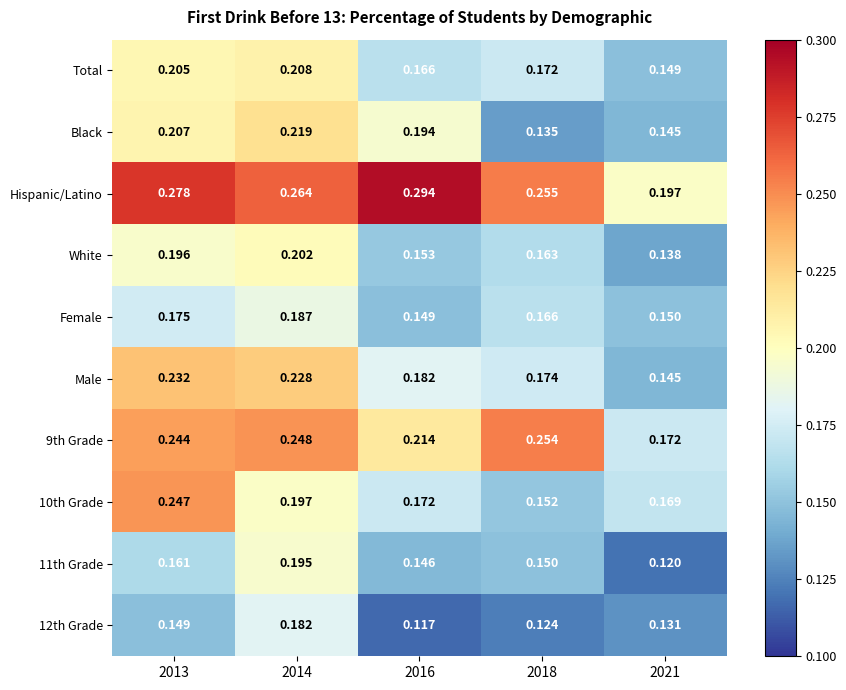

Between 2014 and 2021, which series saw the biggest shift?

Male